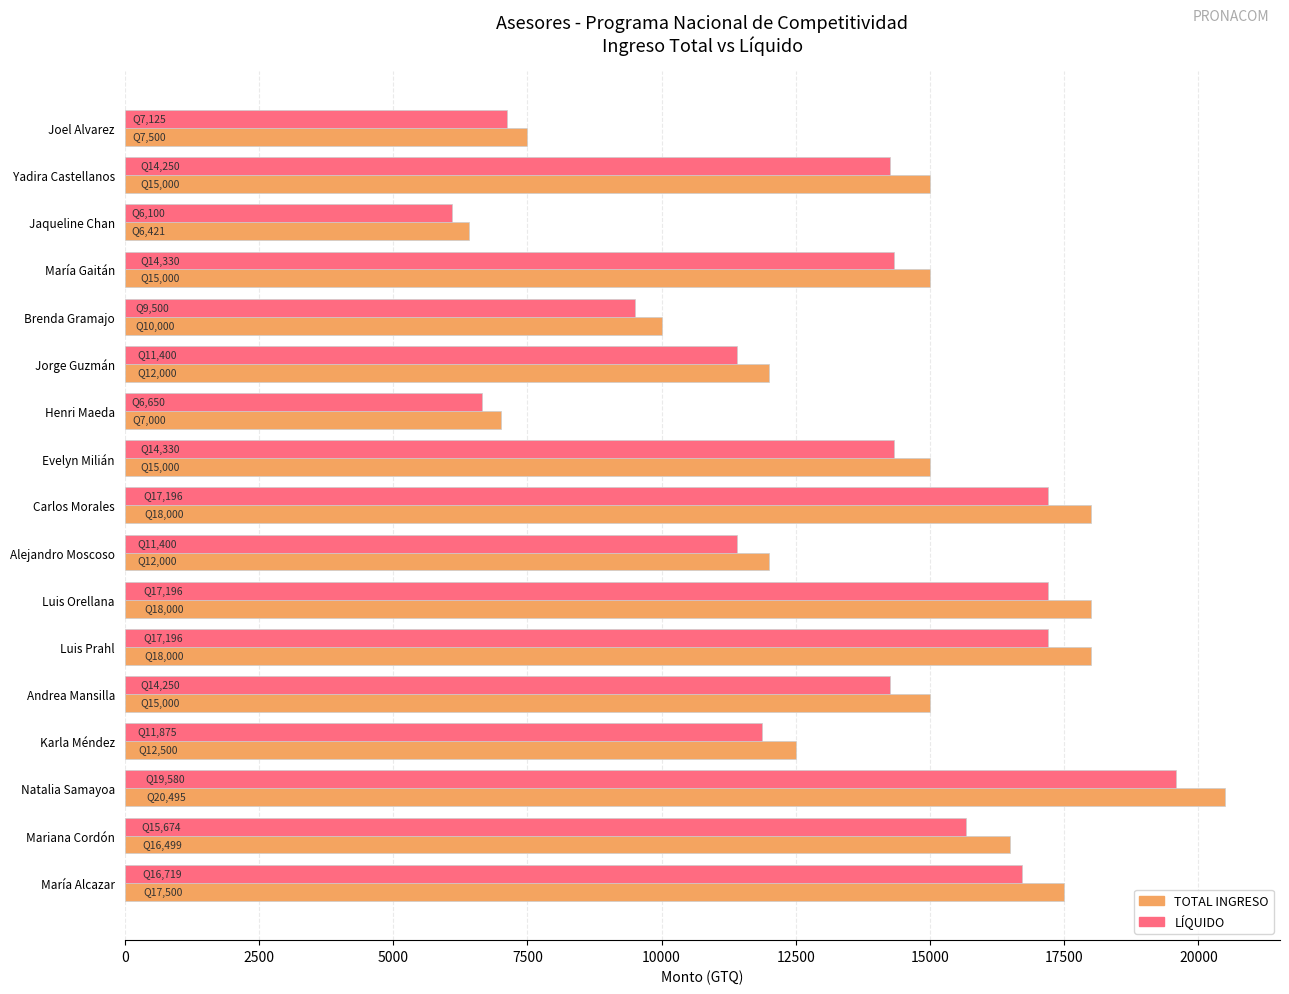

List the series in order of their overall mean, highest first.

TOTAL INGRESO, LÍQUIDO